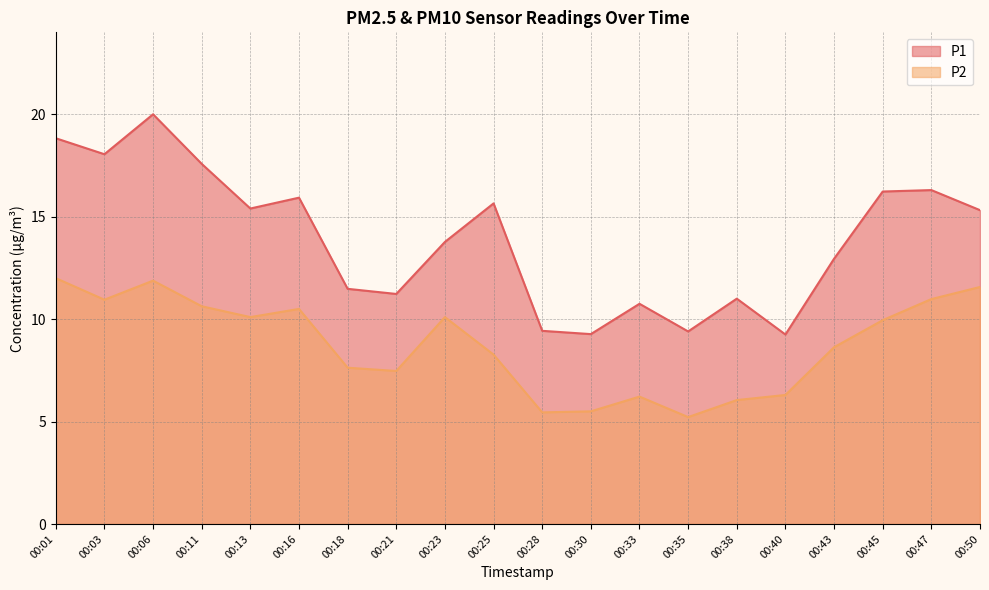

What is the total value across all series at 00:30?

14.8